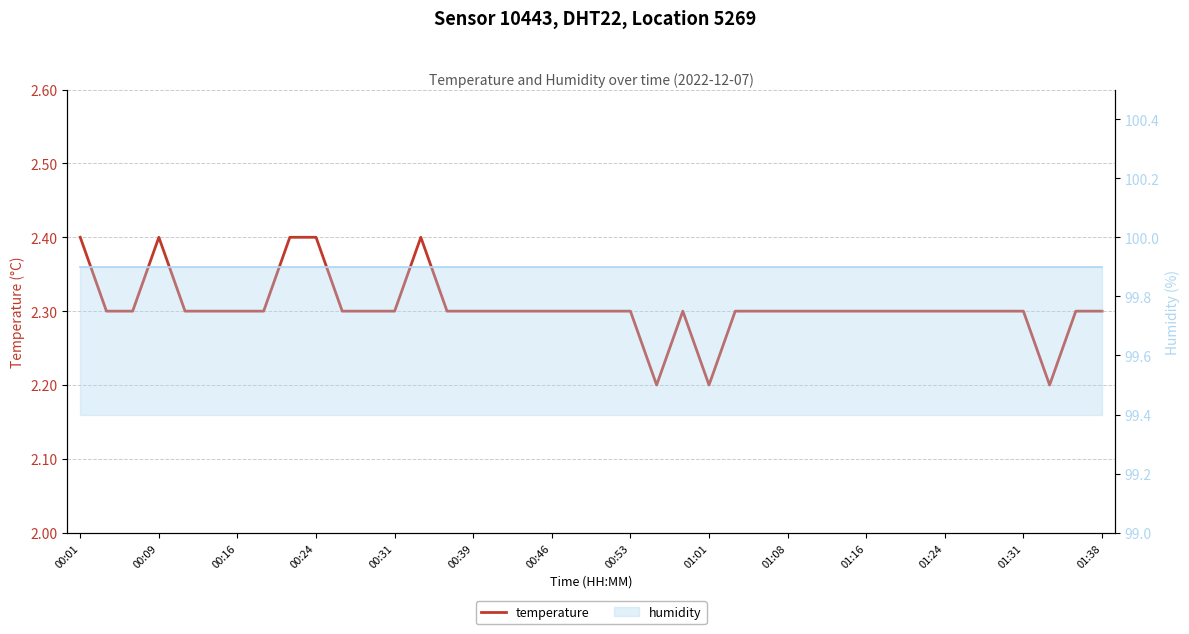

Which series has the widest spread of values?

temperature